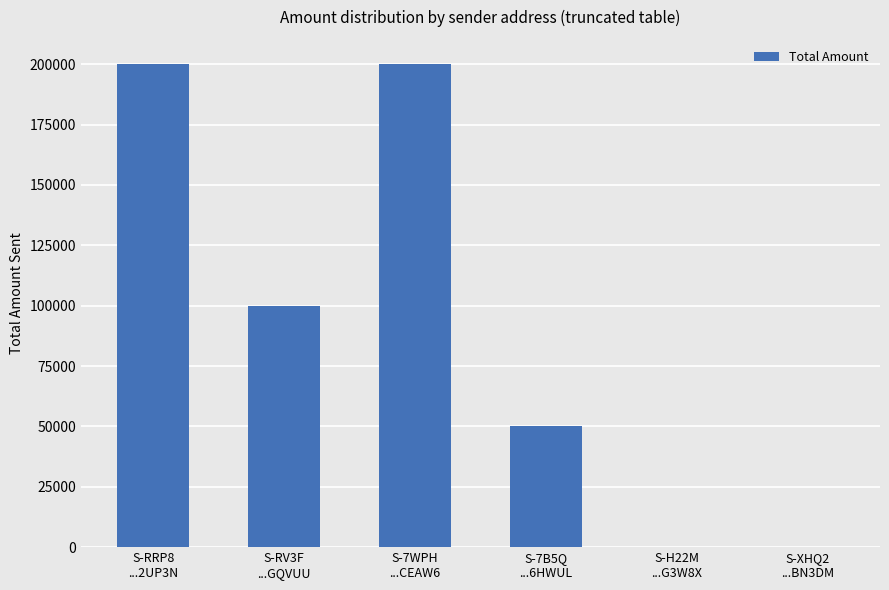

What is the greatest value displayed?

200037